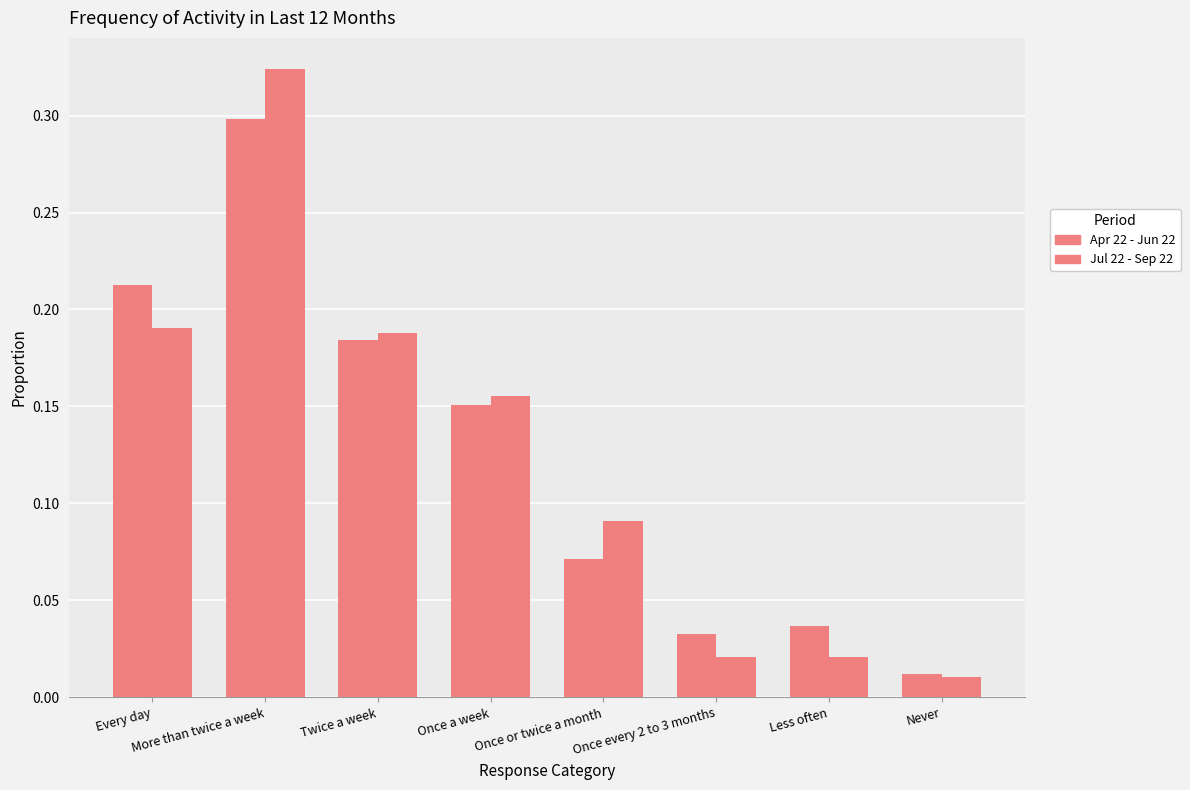

Between Never and Once every 2 to 3 months, which is larger?

Once every 2 to 3 months